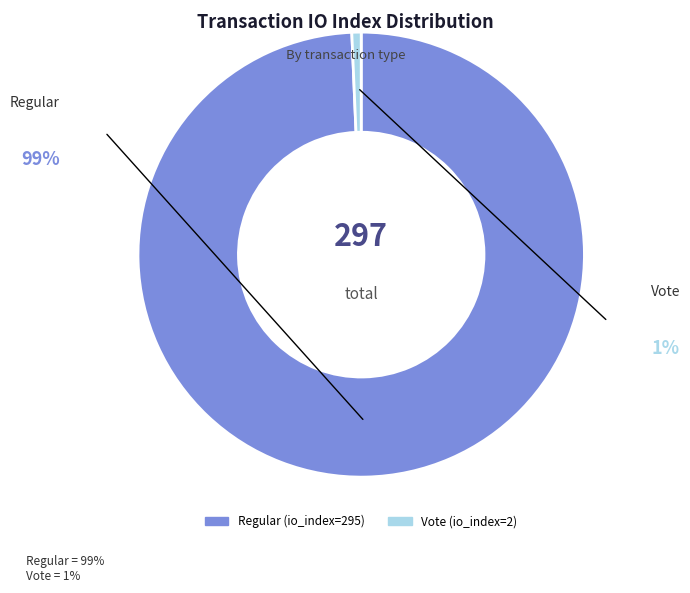

Do Vote (io_index=2) and Regular (io_index=295) together represent more than half of the pie?

Yes